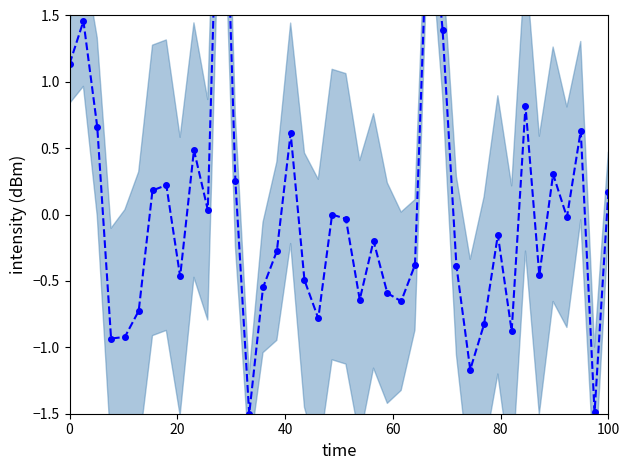

True or false: the data shows 0.3 at 16.

False